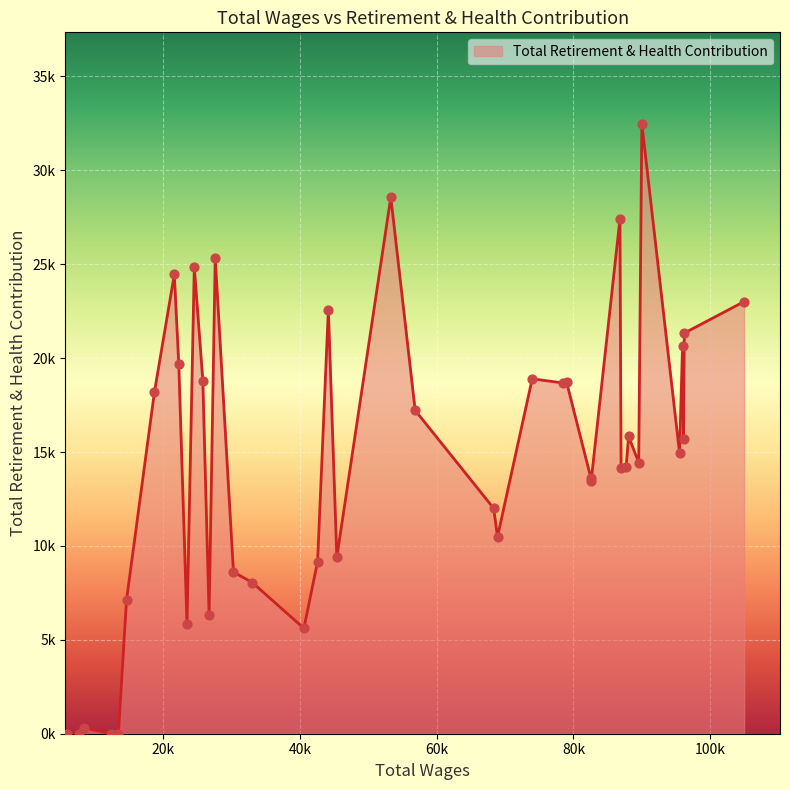

Is this an area chart (filled region under the line)?

Yes